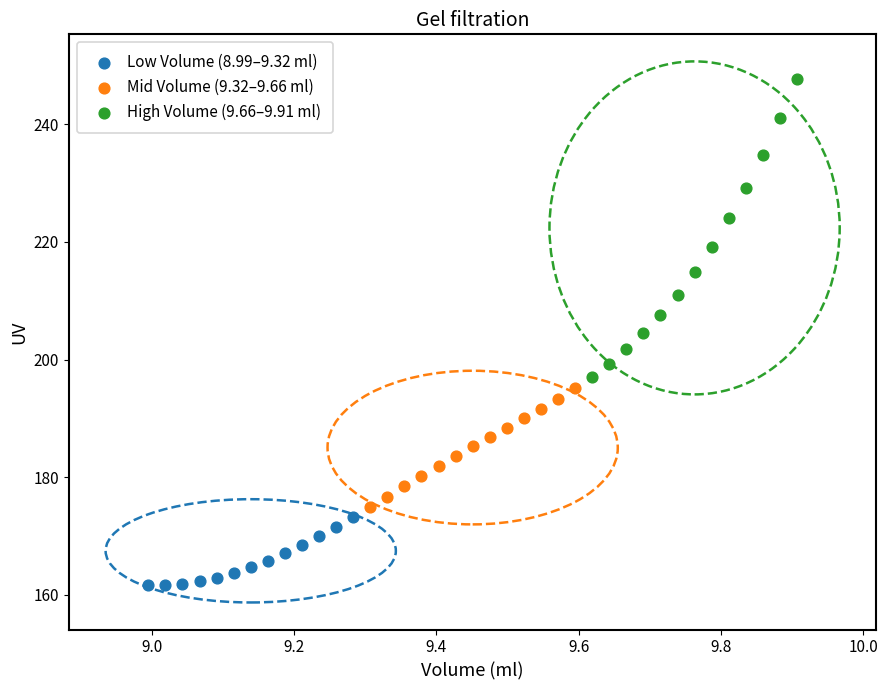

What are all the series names shown in the legend?

Low Volume (8.99–9.32 ml), Mid Volume (9.32–9.66 ml), High Volume (9.66–9.91 ml)